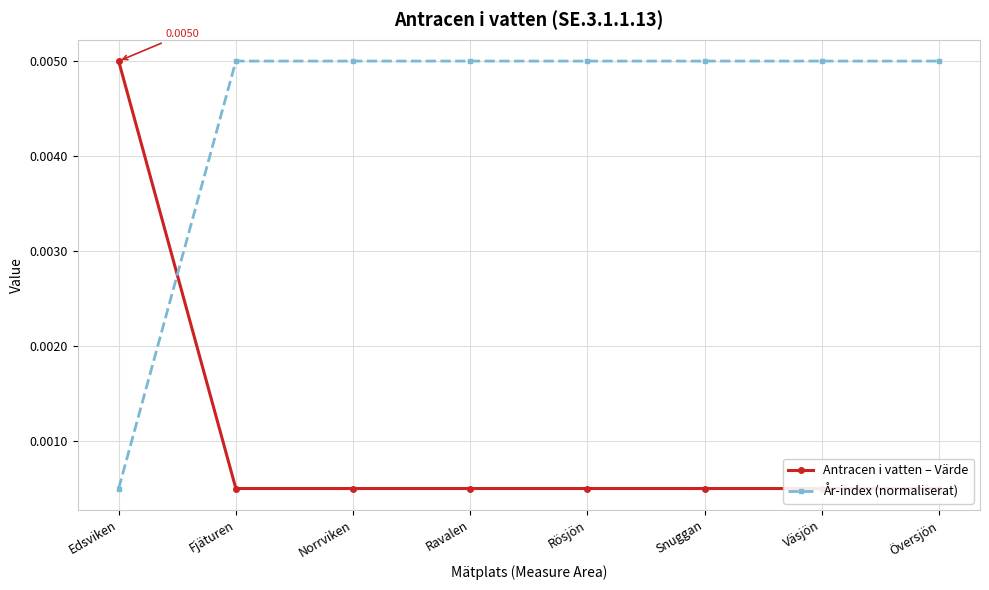

At which category is the sum across all series the highest?

Fjäturen